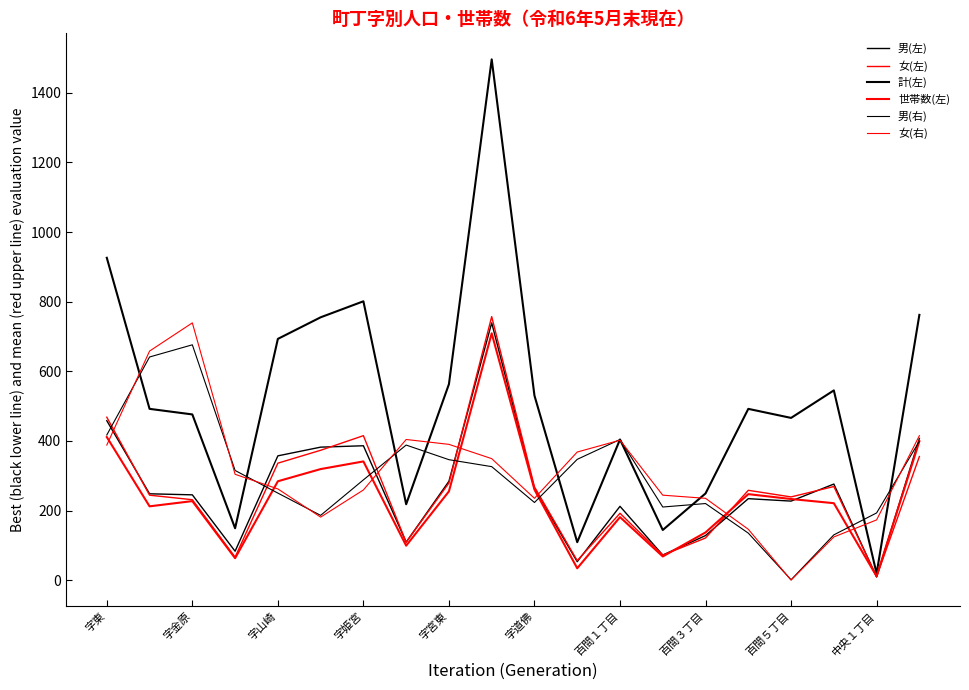

What is the sum of all 女(右) values?

6276